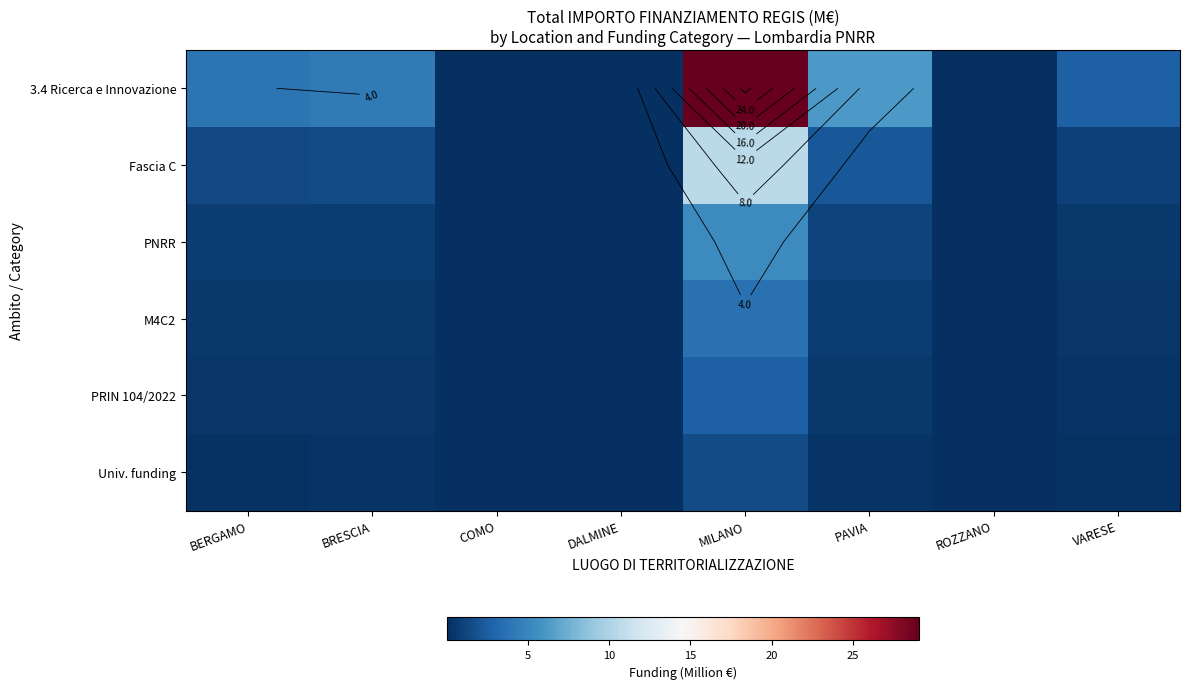

At which label does 3.4 Ricerca e Innovazione first exceed 3?

BERGAMO